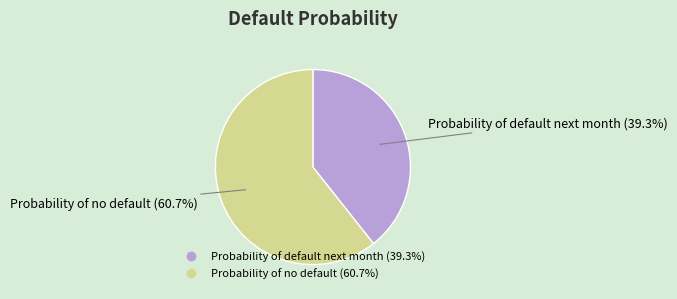

To the nearest percent, what portion does Probability of no default represent?

61%